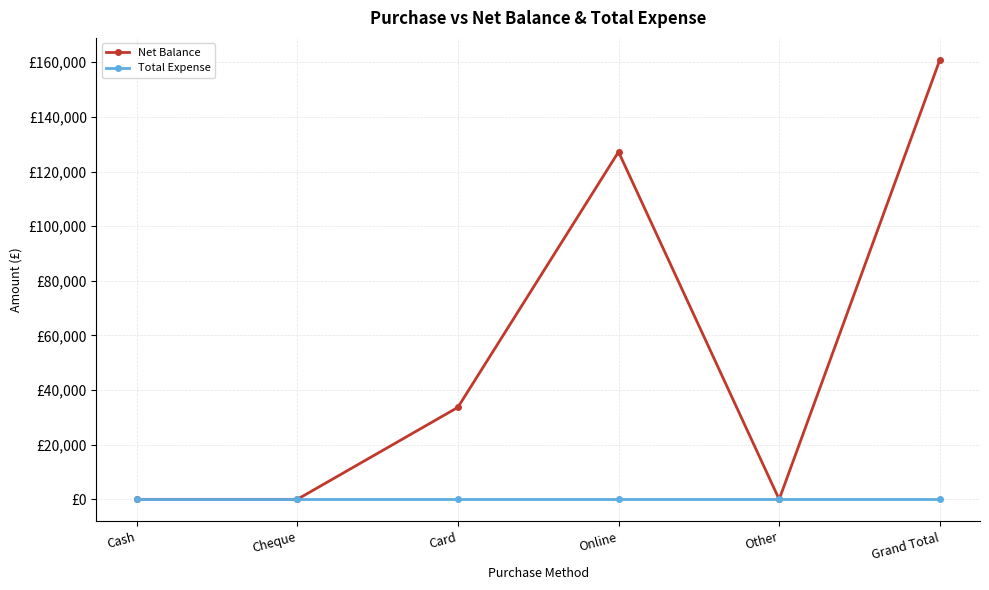

Which series has the widest spread of values?

Net Balance